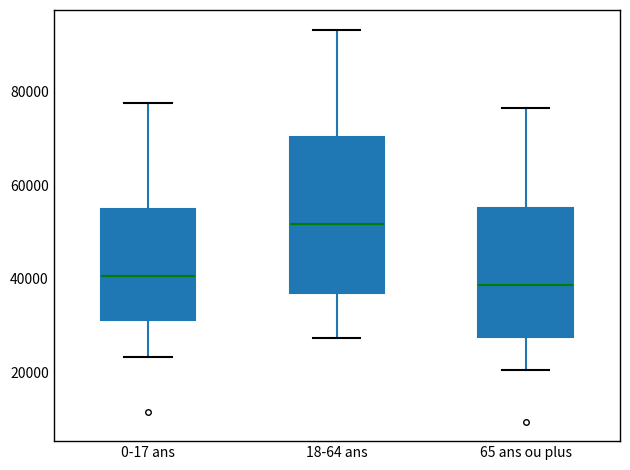

Where does the upper whisker of the box for 18-64 ans end on the y-axis? The values are not printed on the chart, so give them approximately, as read against the axis.

94000